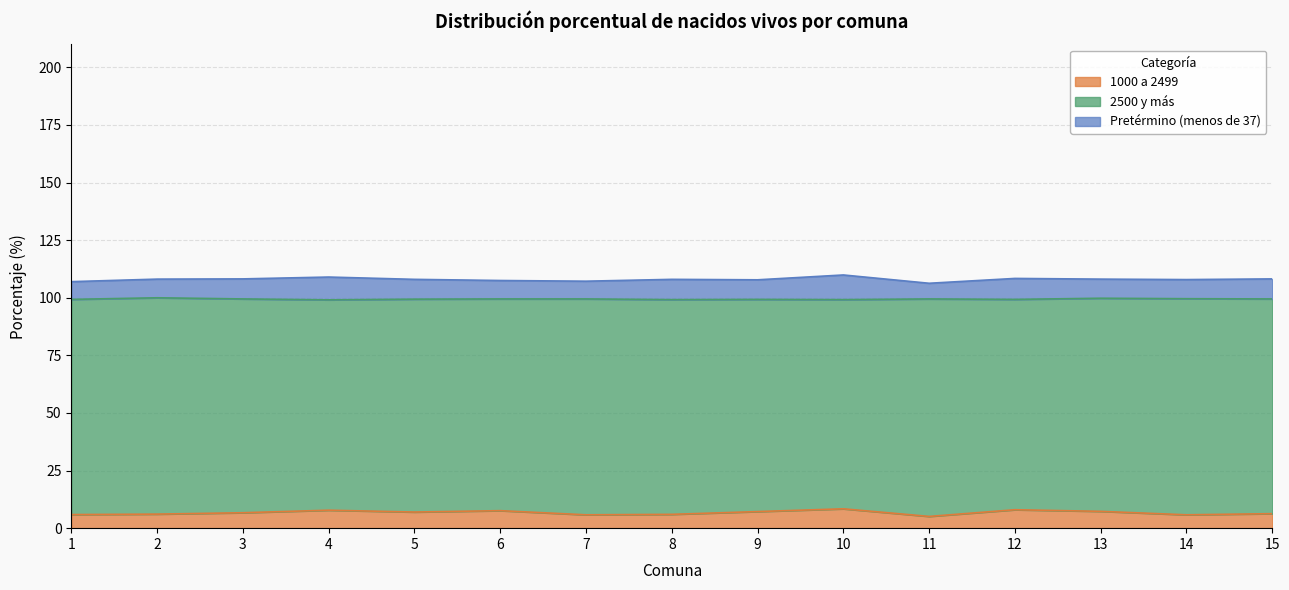

True or false: Pretérmino (menos de 37) and 2500 y más intersect in this chart.

False